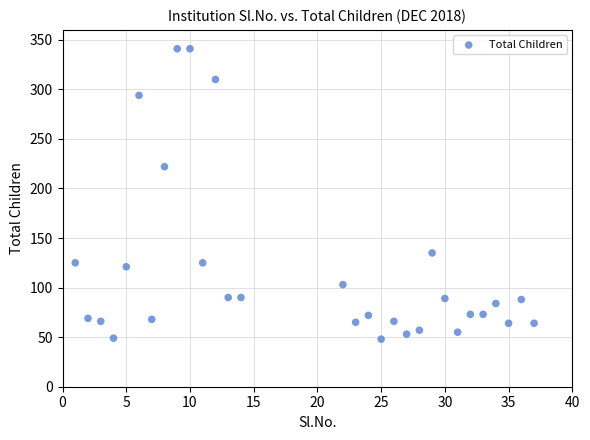

What is the range of X values (max minus min)?

36